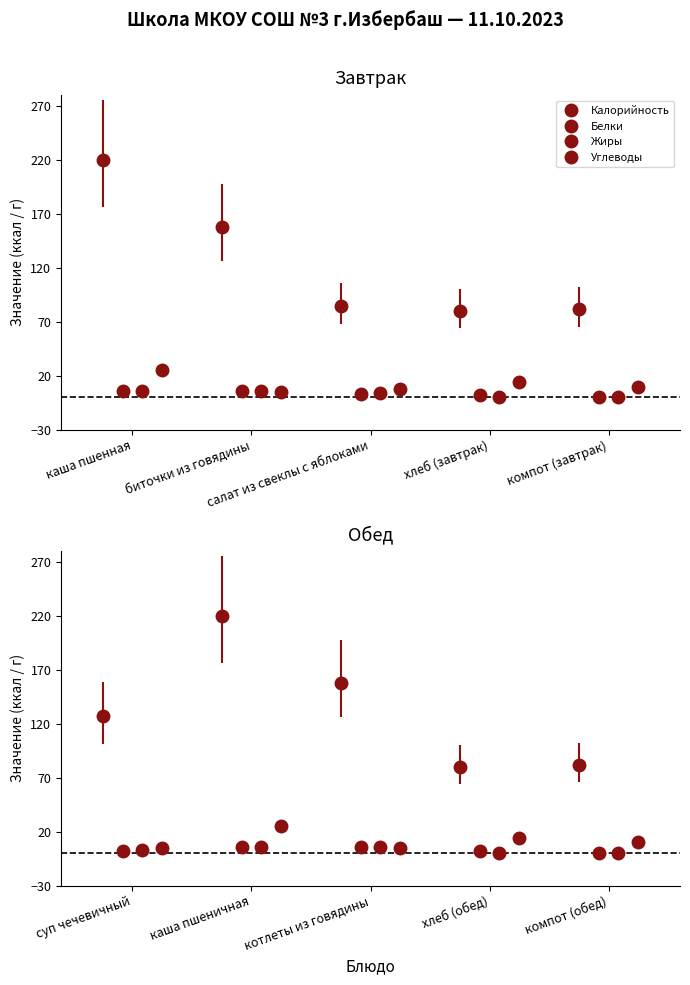

How many Белки values are between 2 and 6?

8